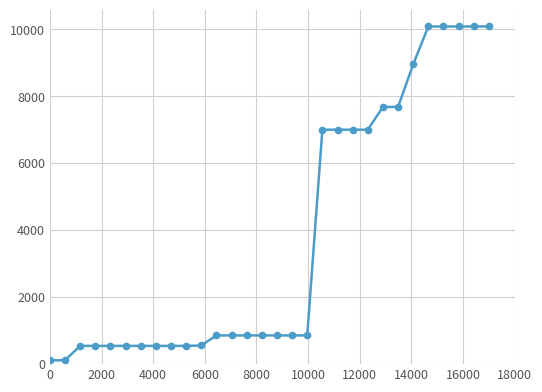

What is the average value?

3797.0